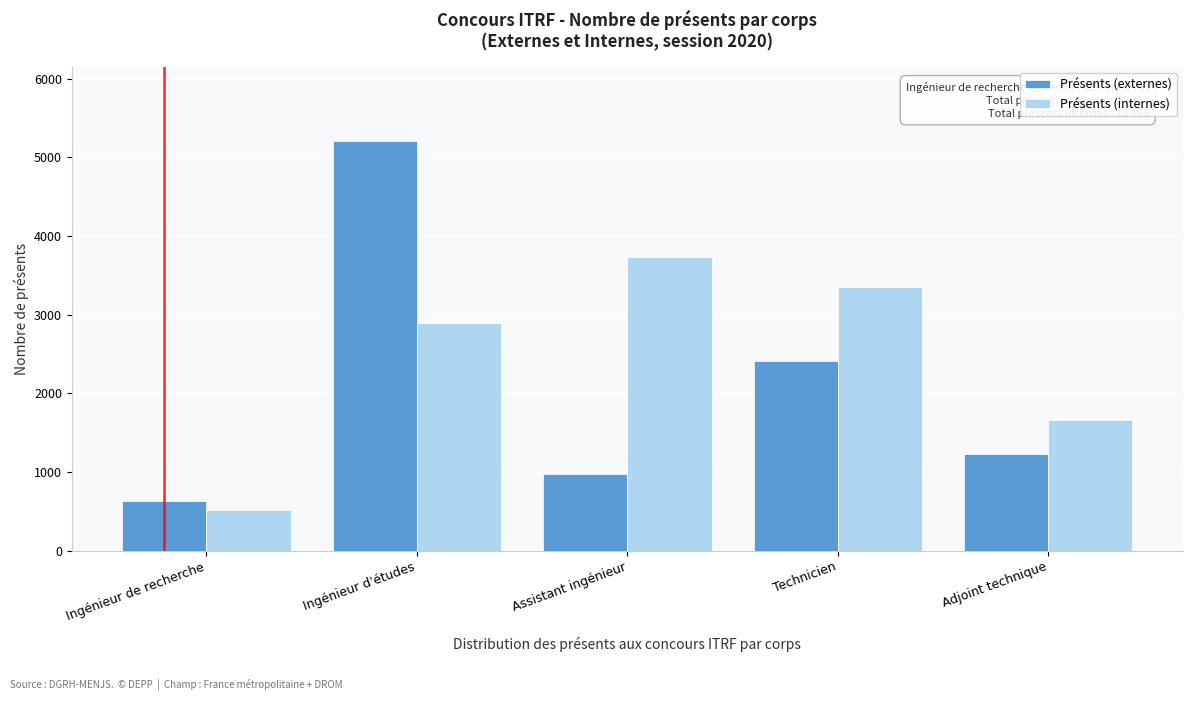

Reading left to right, list all the values displayed in this chart.

Présents (externes): 627	5215	970	2409	1232
Présents (internes): 519	2895	3739	3347	1665